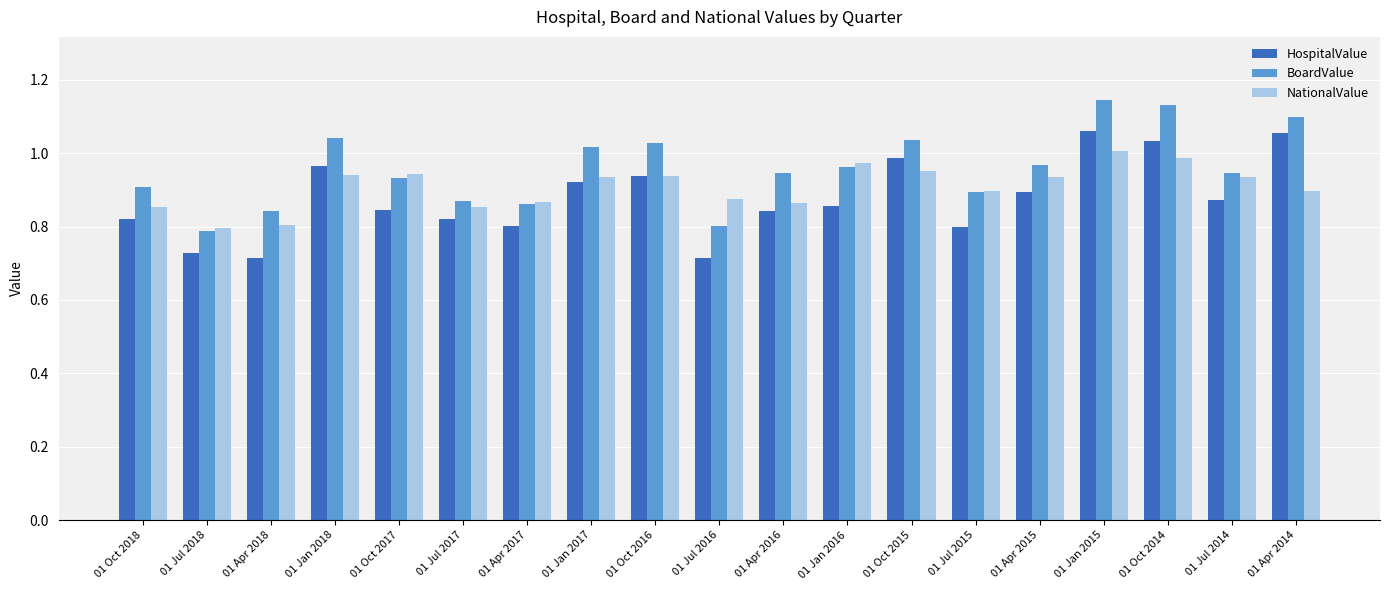

What is the total value across all series at 01 Apr 2017?

2.5